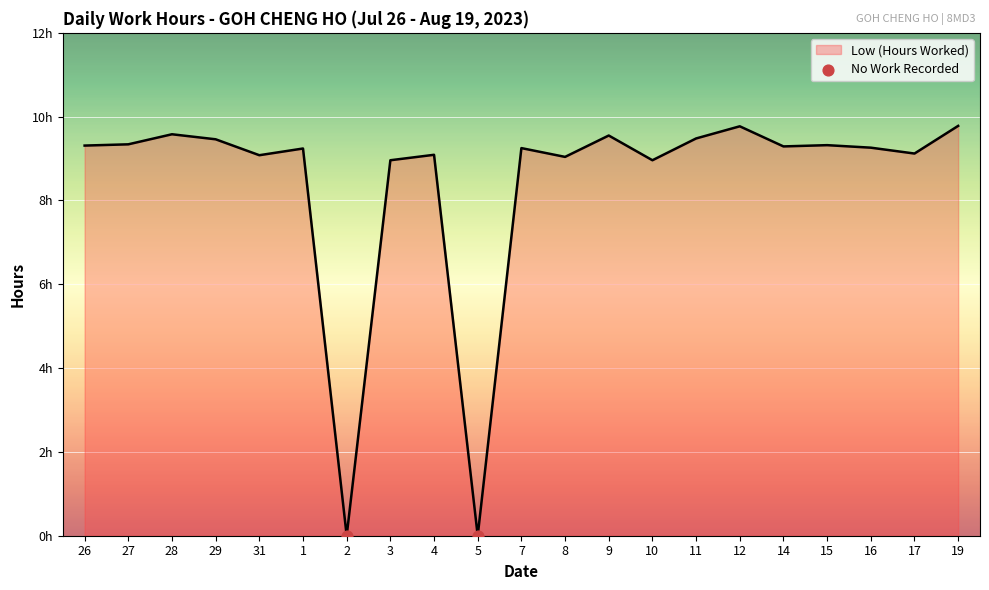

Which has a higher value, 26 or 27?

27